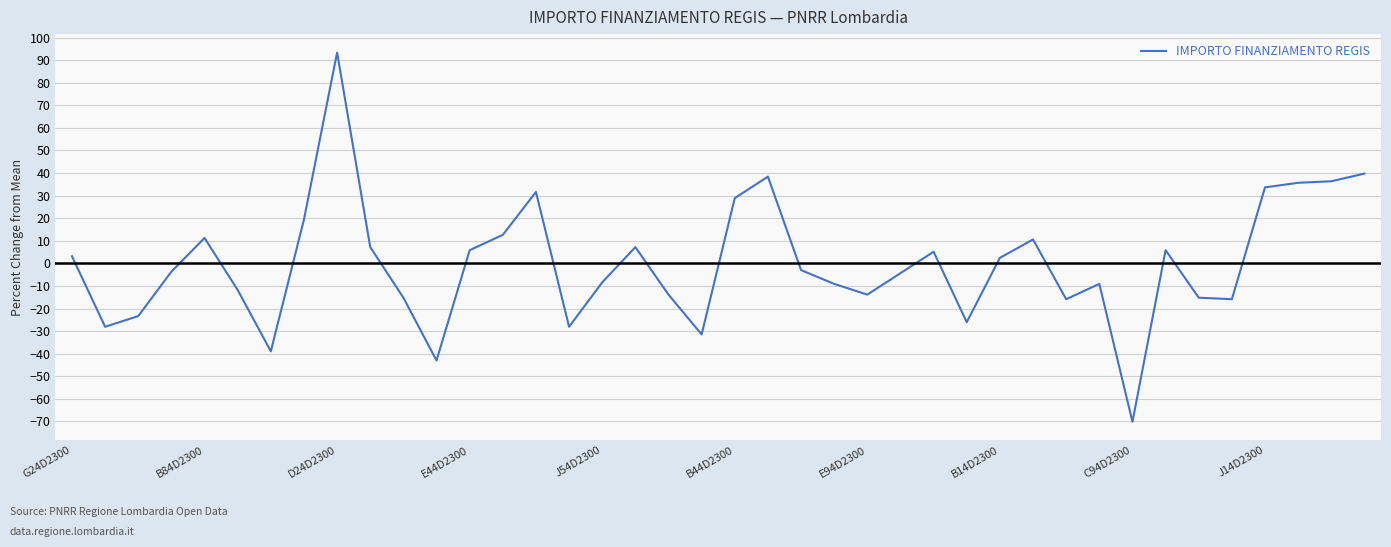

What is the greatest value displayed?

93.4